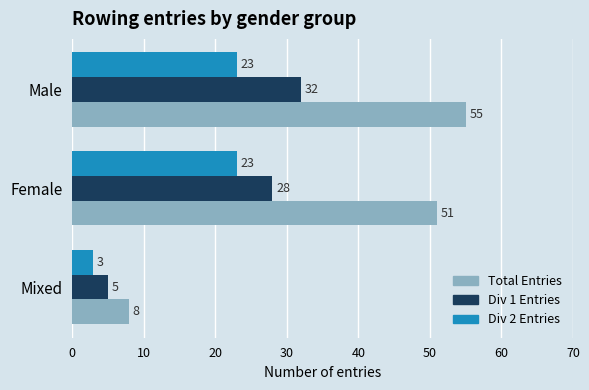

Between Male and Mixed, which series saw the biggest shift?

Total Entries